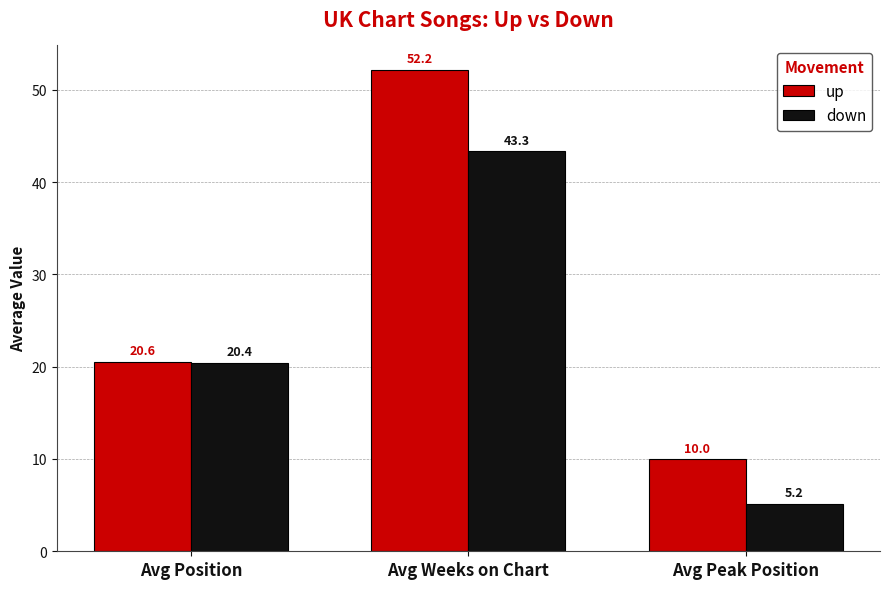

At Avg Peak Position, list the series in order from smallest to largest.

down, up